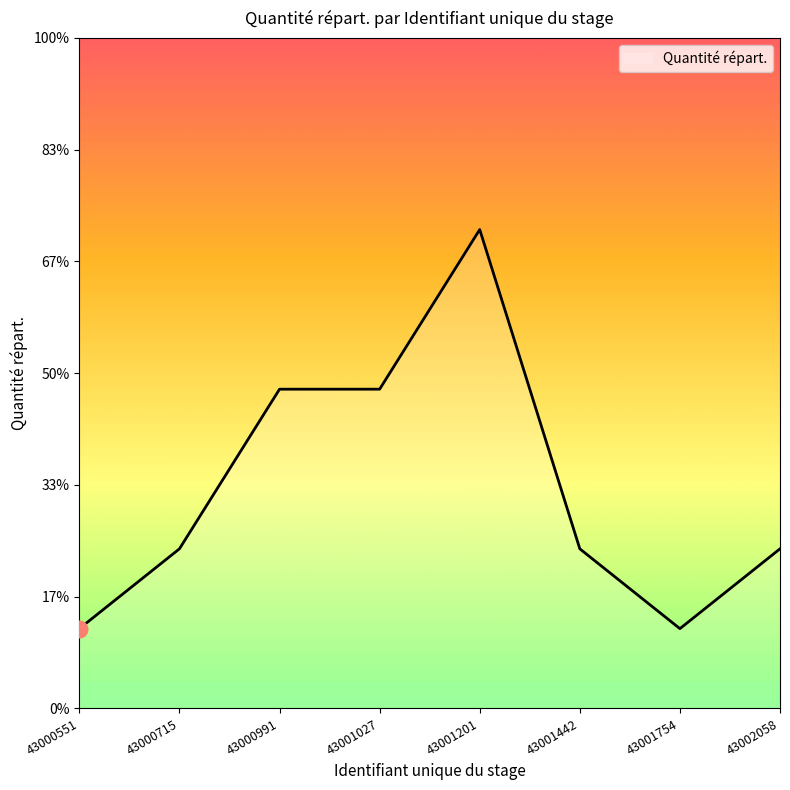

What is the sum of all values?

22